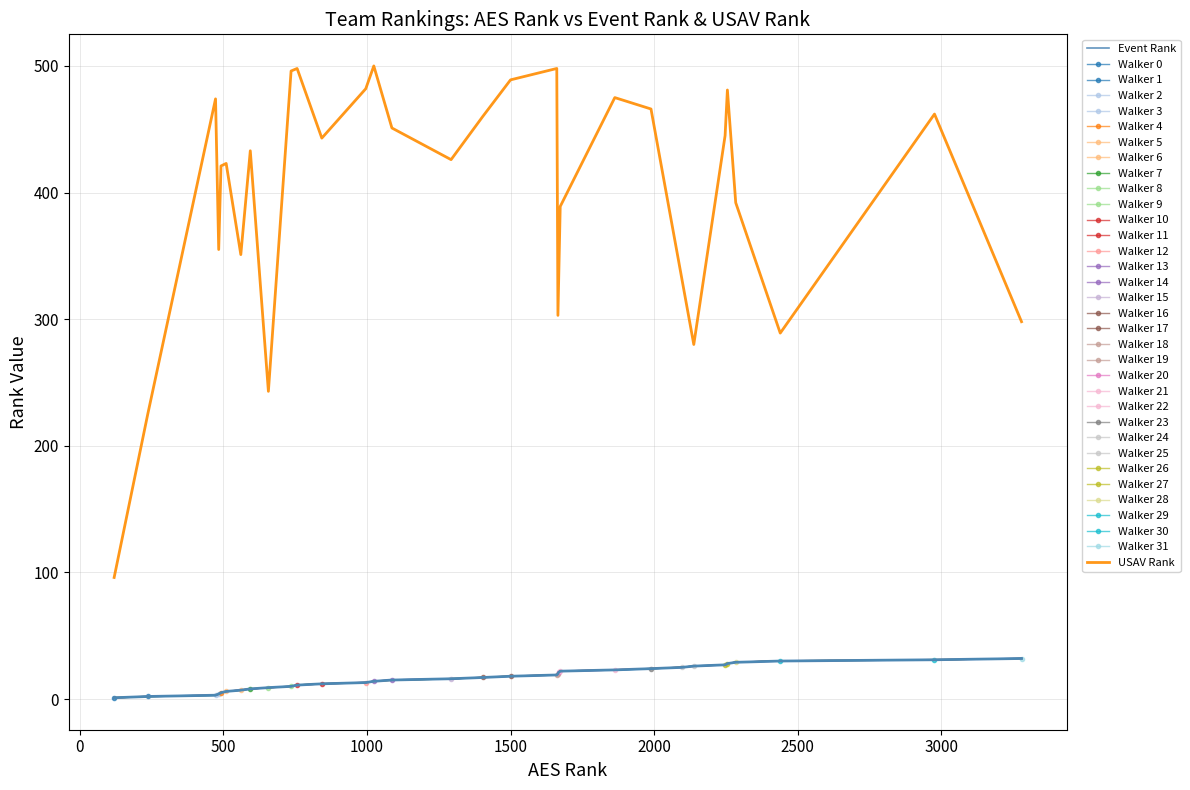

Count the number of categories in the chart.

32